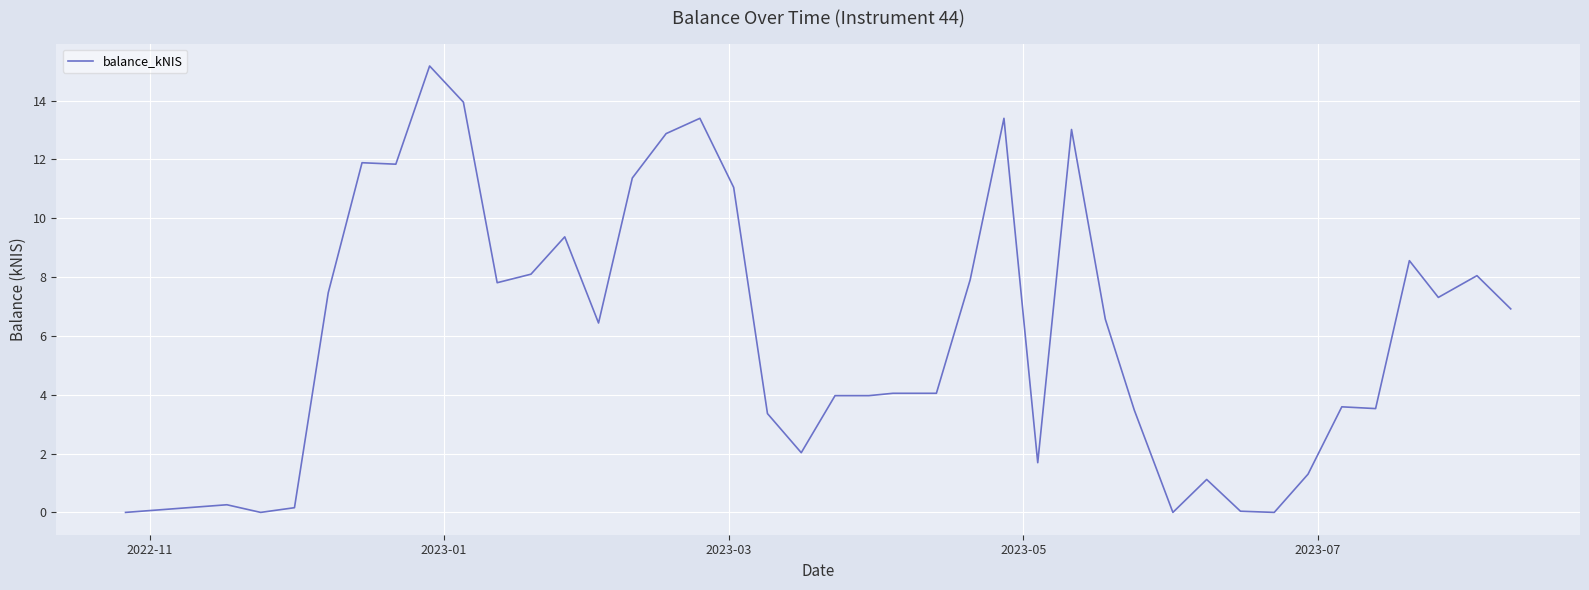

What is the maximum value shown in the chart?

15.2